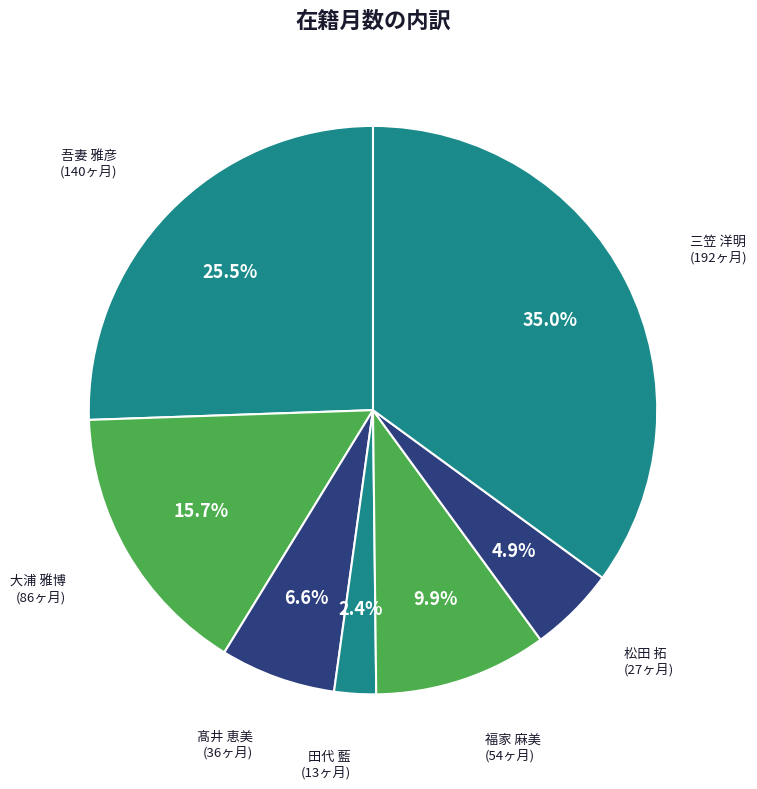

Count the number of slices in the pie.

7